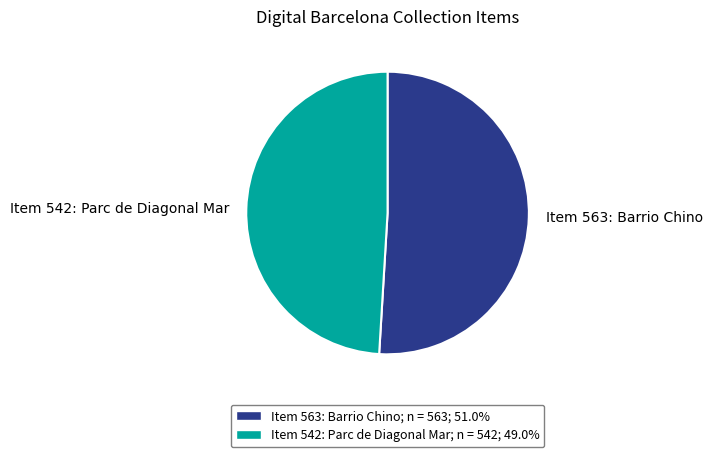

Does Item 563: Barrio Chino account for over 50% of the chart?

Yes